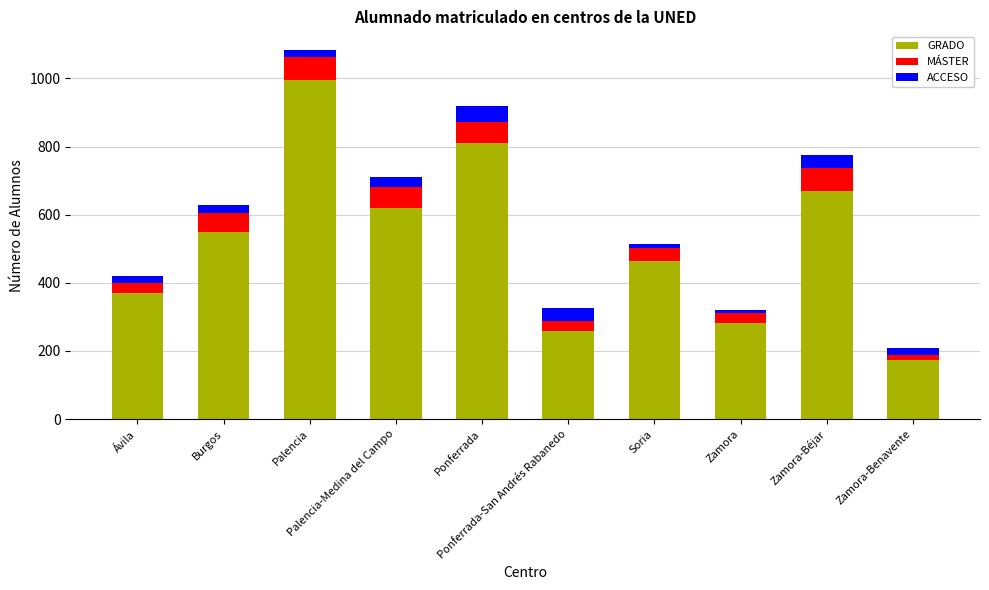

Is it true that GRADO equals 671 at Zamora-Béjar?

True